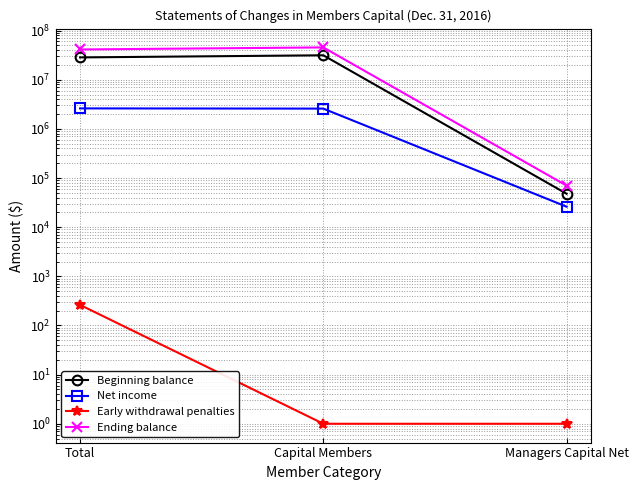

What is the sum of the Early withdrawal penalties values at Managers Capital Net and Capital Members?

2